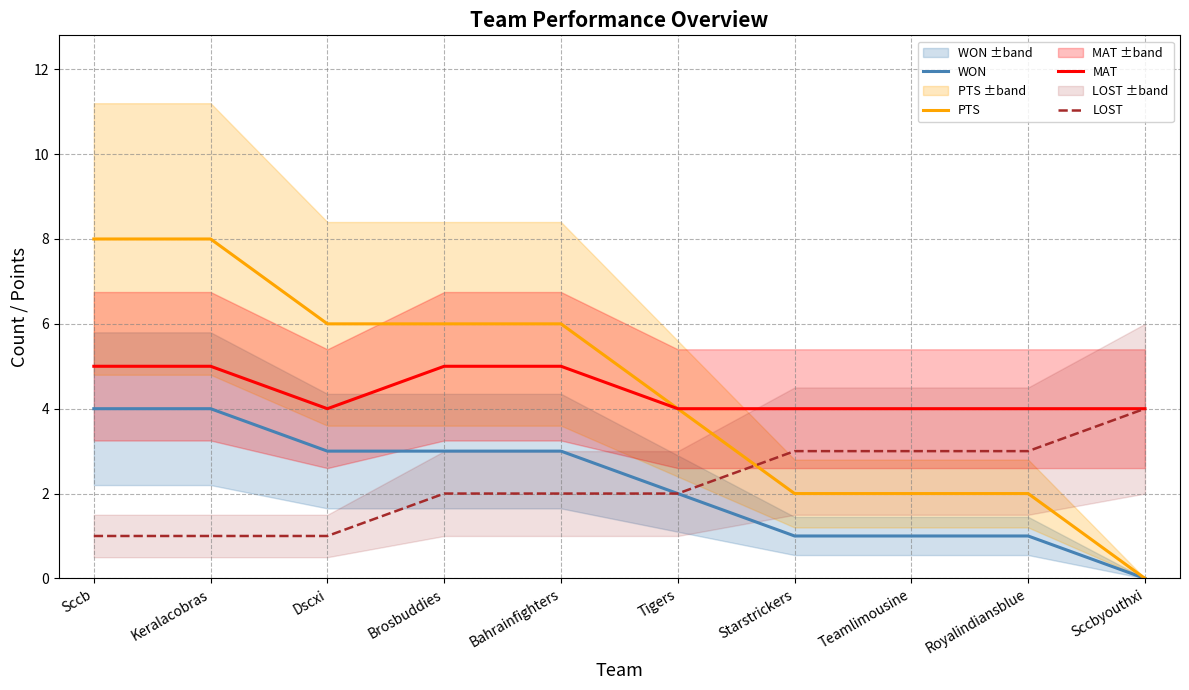

How many positive values does the PTS series have?

9